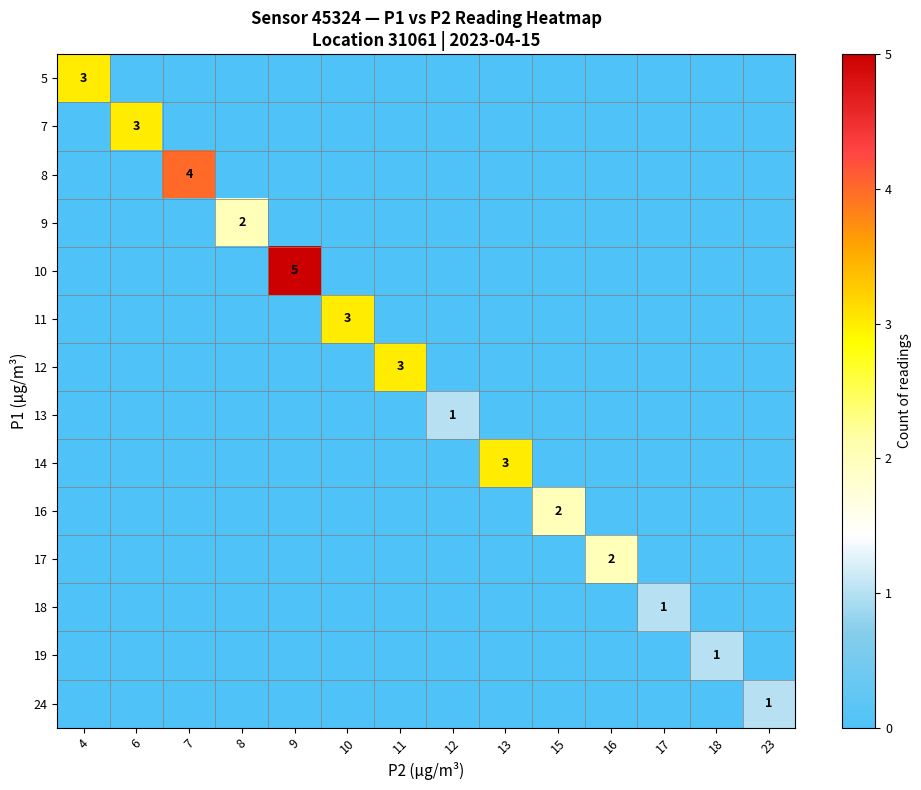

The value of 8 at 13 is 0. True or false?

True